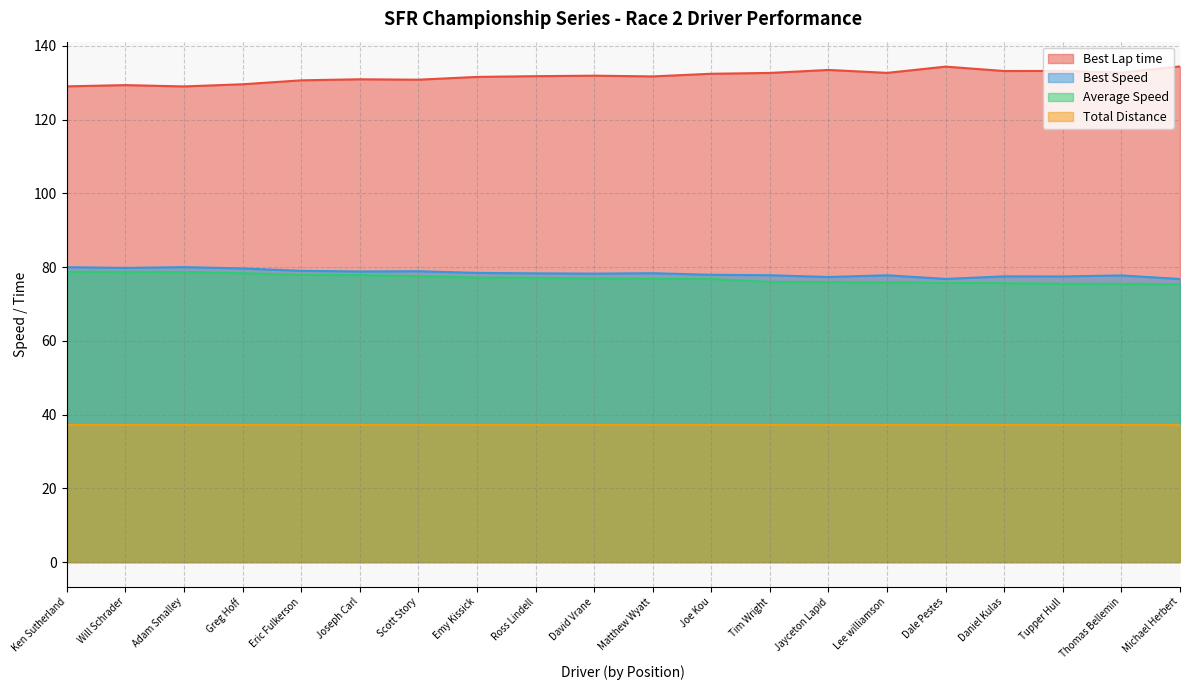

What position from the right is Daniel Kulas?

4